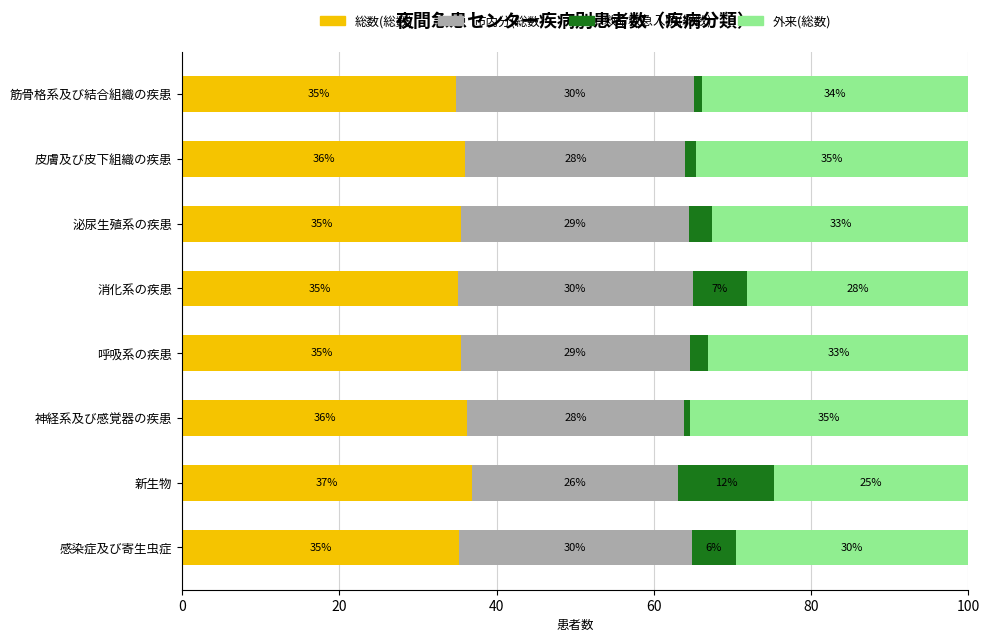

What is the total value across all series at 神経系及び感覚器の疾患?

100.0